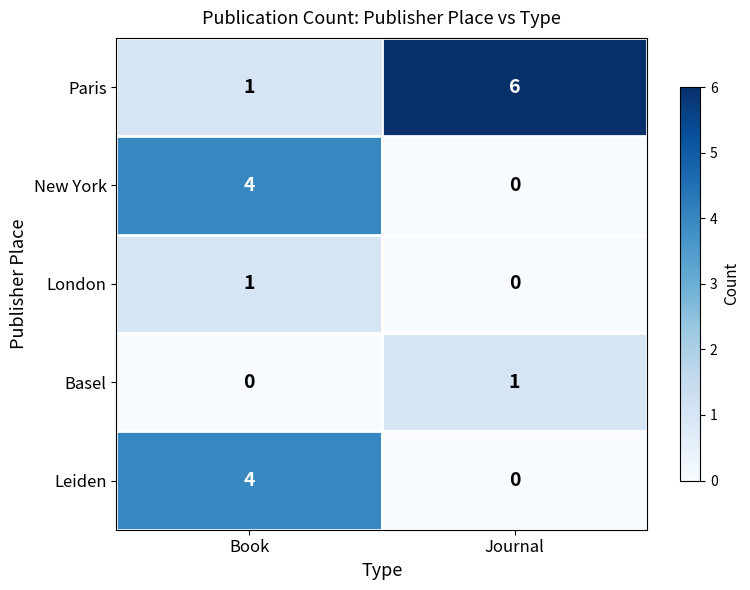

What is the difference between the maximum and minimum values in the Leiden series?

4